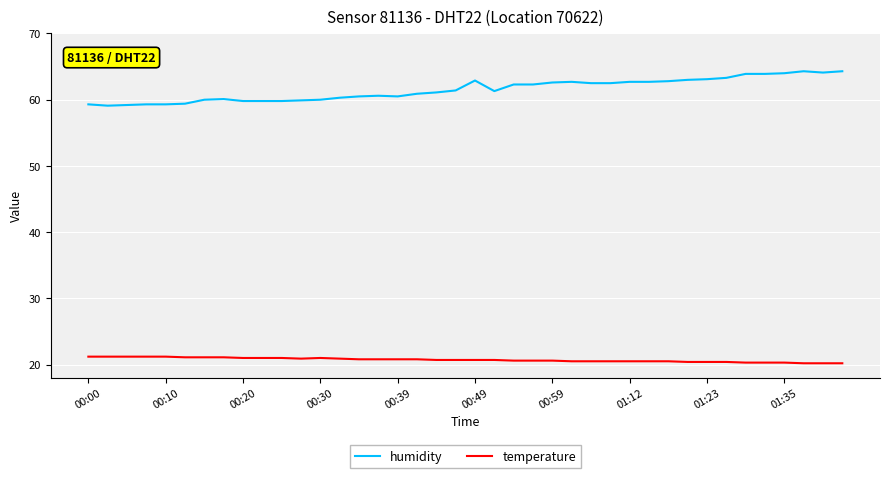

True or false: temperature and humidity cross at least once.

False